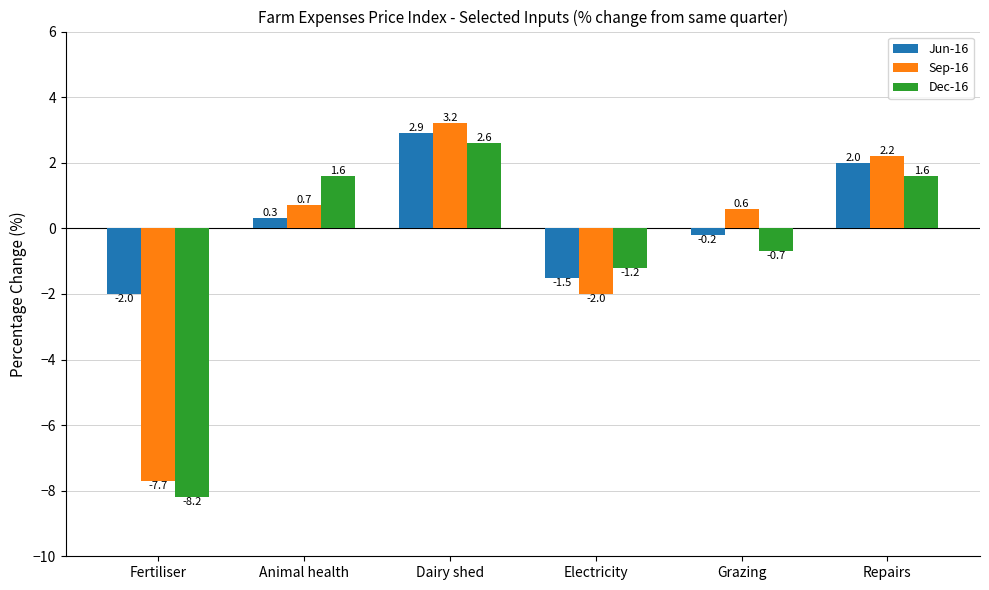

What is the sum of all Dec-16 values?

-4.3